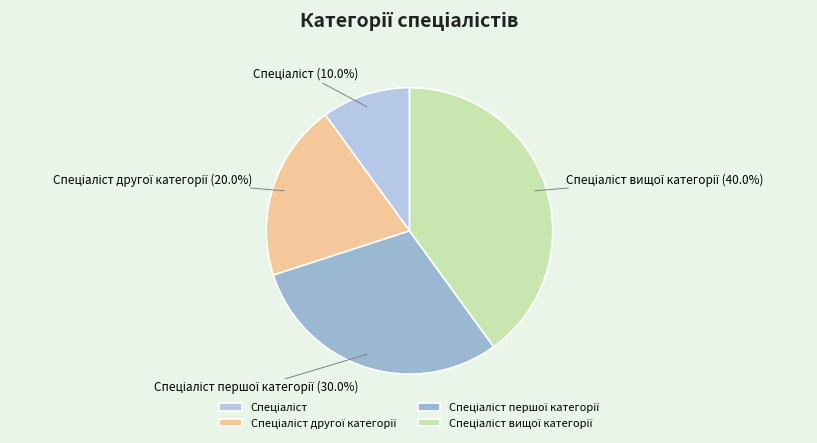

Does any single category account for the majority?

No